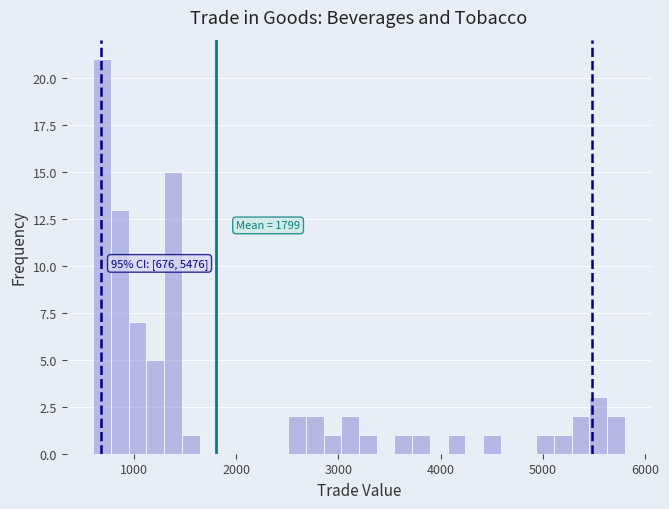

Around what value on the x-axis is the tallest bar? Give the approximate position of its centre, as read against the axis.

700